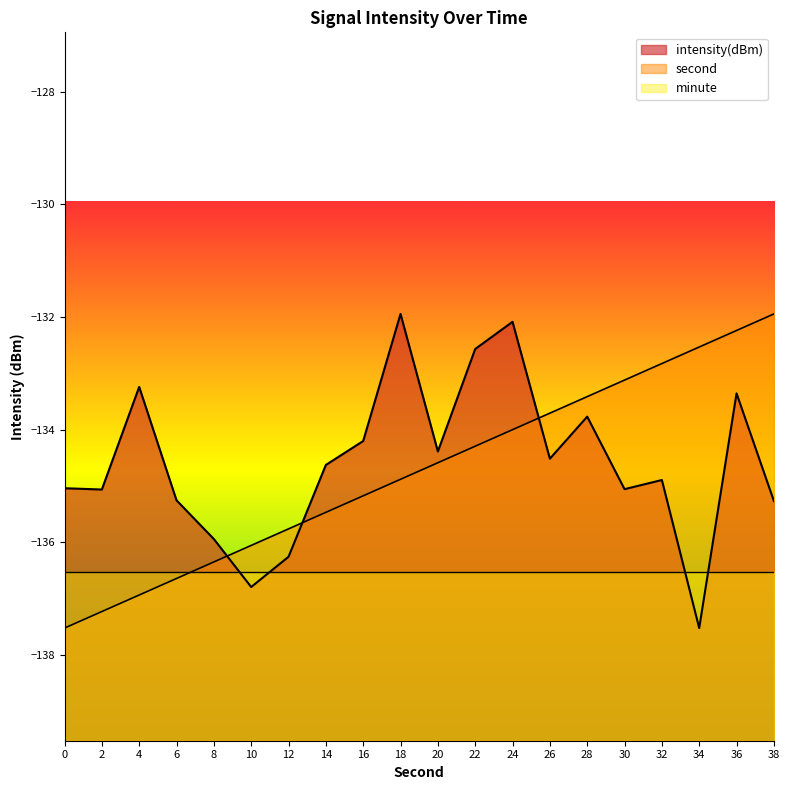

How many data points in intensity are less than -134?

14